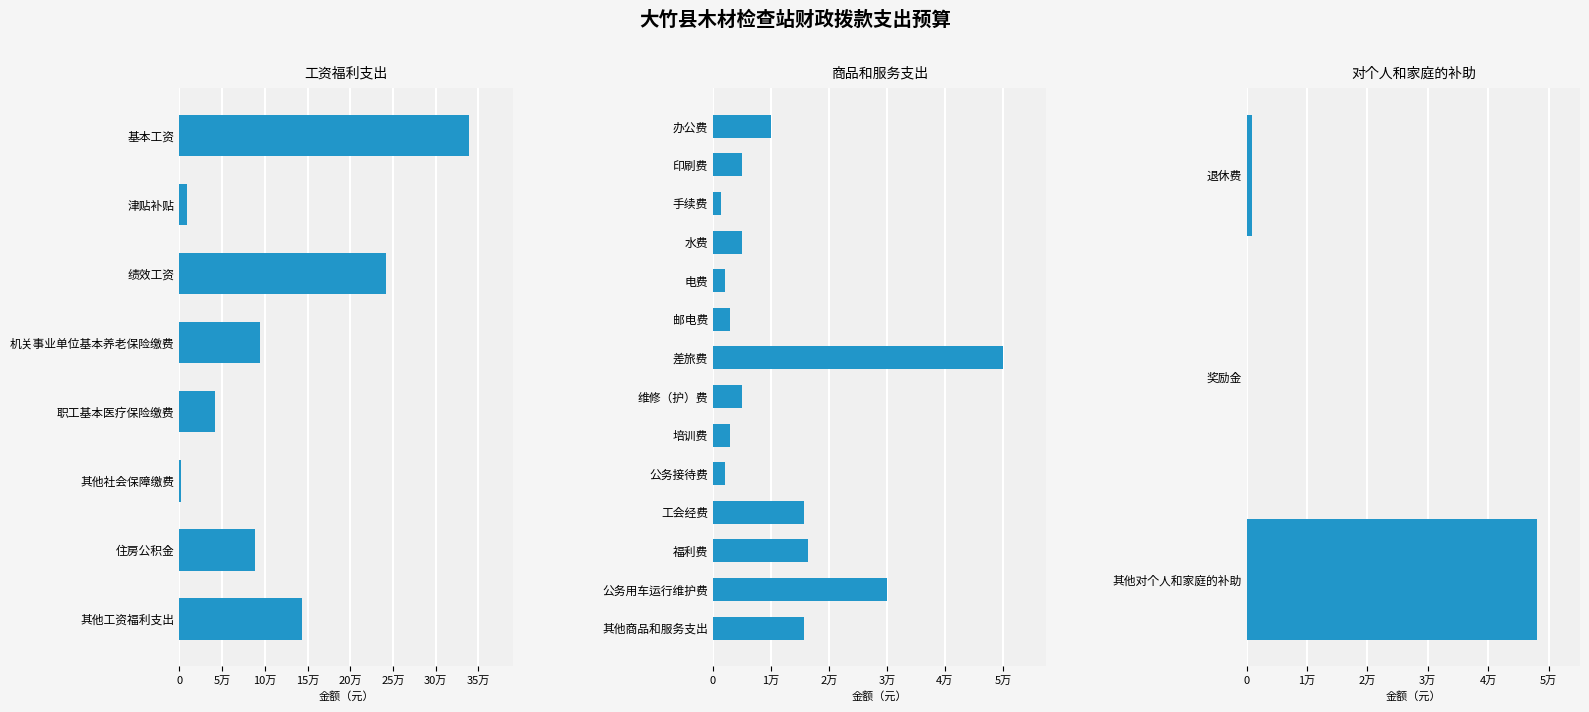

Approximately how many times larger is the value at 邮电费 compared to 公务接待费?

1.5